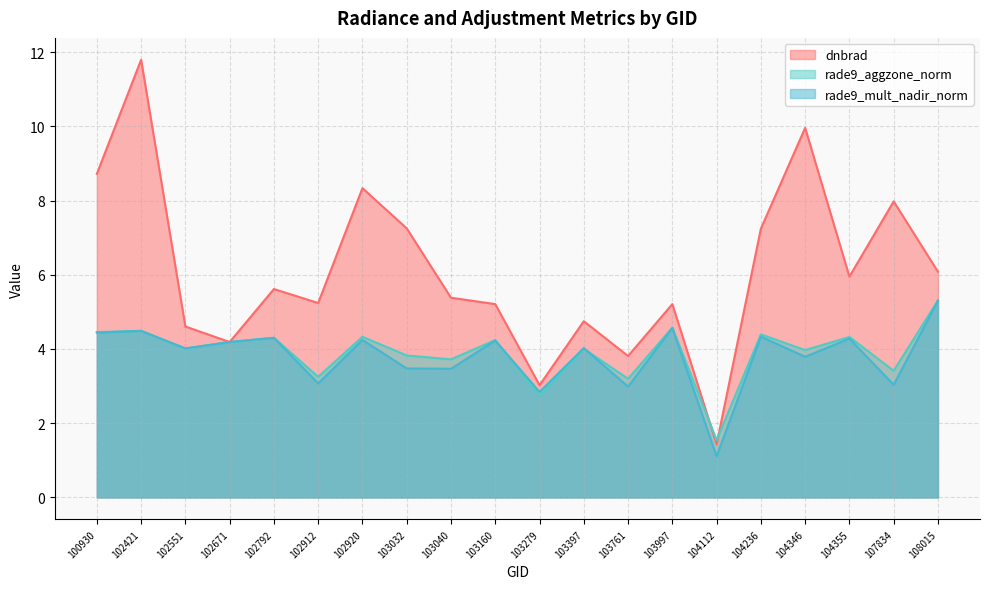

Reading left to right, transcribe all the data shown in this chart.

dnbrad: 100930=8.7	102421=11.8	102551=4.6	102671=4.2	102792=5.6	102912=5.2	102920=8.3	103032=7.2	103040=5.4	103160=5.2	103279=3.0	103397=4.7	103761=3.8	103997=5.2	104112=1.4	104236=7.2	104346=10.0	104355=5.9	107834=8.0	108015=6.1
rade9_aggzone_norm: 100930=4.5	102421=4.5	102551=4.0	102671=4.2	102792=4.3	102912=3.3	102920=4.3	103032=3.8	103040=3.7	103160=4.2	103279=2.7	103397=4.0	103761=3.2	103997=4.6	104112=1.5	104236=4.4	104346=4.0	104355=4.3	107834=3.4	108015=5.3
rade9_mult_nadir_norm: 100930=4.4	102421=4.5	102551=4.0	102671=4.2	102792=4.3	102912=3.1	102920=4.2	103032=3.5	103040=3.5	103160=4.2	103279=2.8	103397=4.0	103761=3.0	103997=4.6	104112=1.1	104236=4.3	104346=3.8	104355=4.3	107834=3.0	108015=5.3